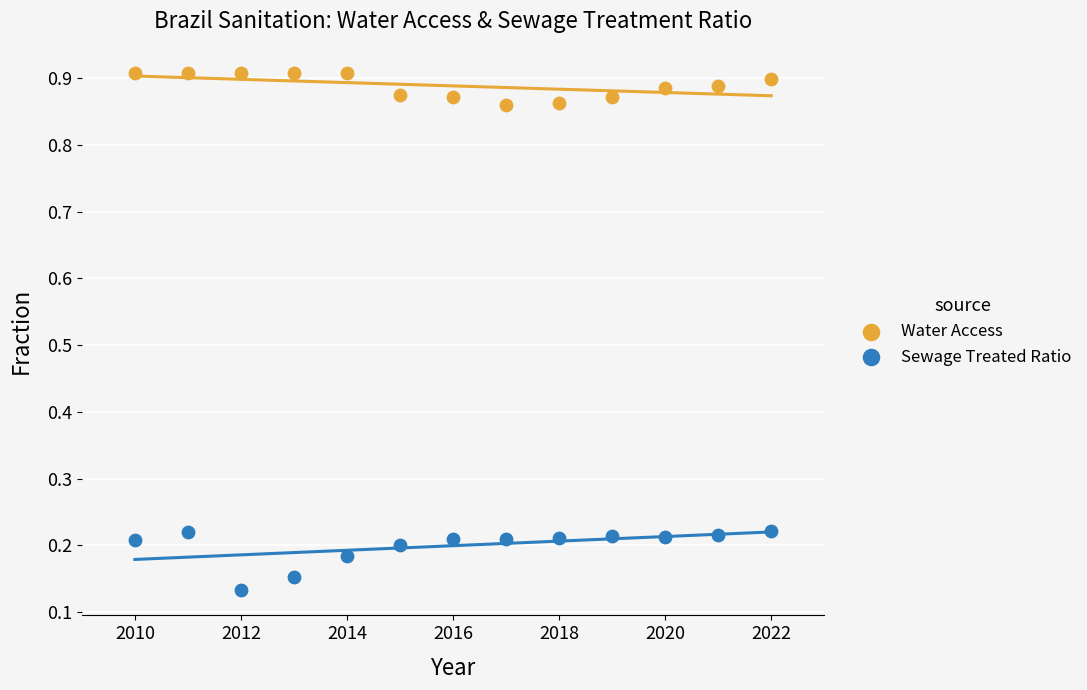

Which series contains the lowest Y value?

Sewage Treated Ratio